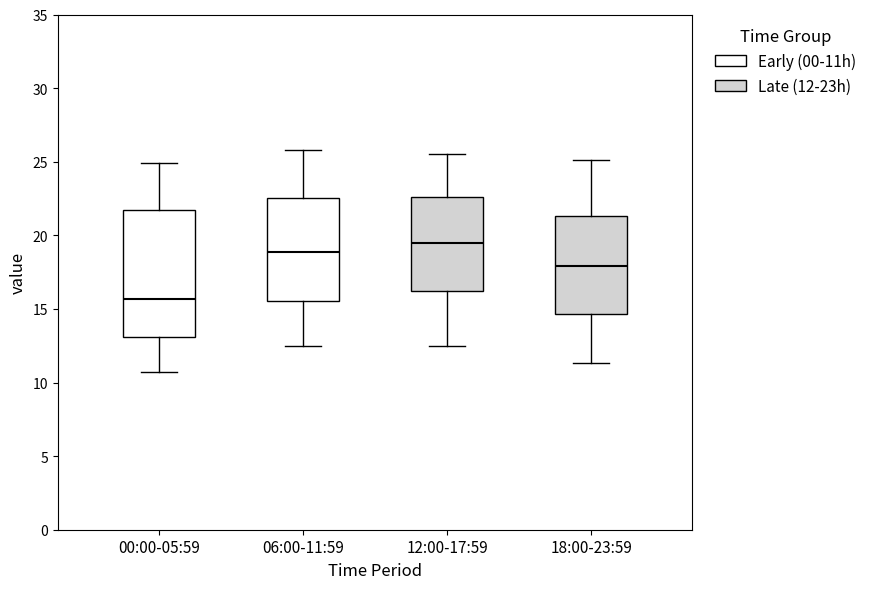

Which box is the tallest, from its lower edge to its upper edge?

00:00-05:59